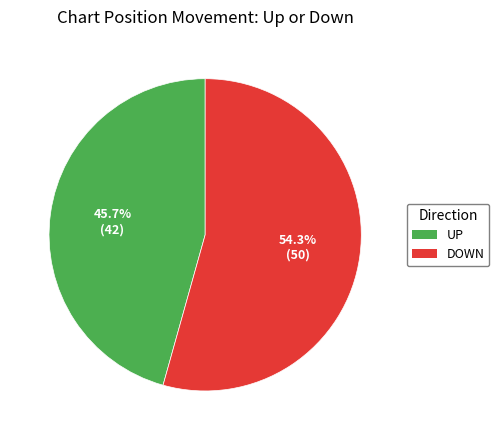

Is there any slice that represents more than half of the pie?

Yes